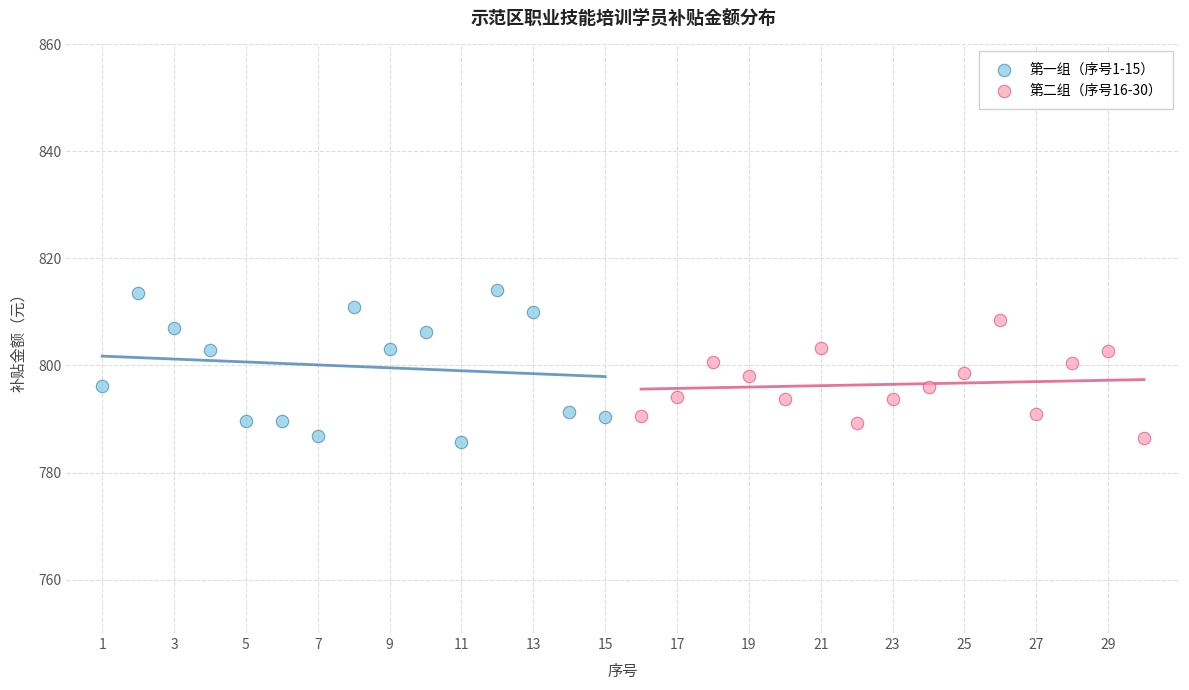

Which series has the widest spread of Y values?

第一组（序号1-15）